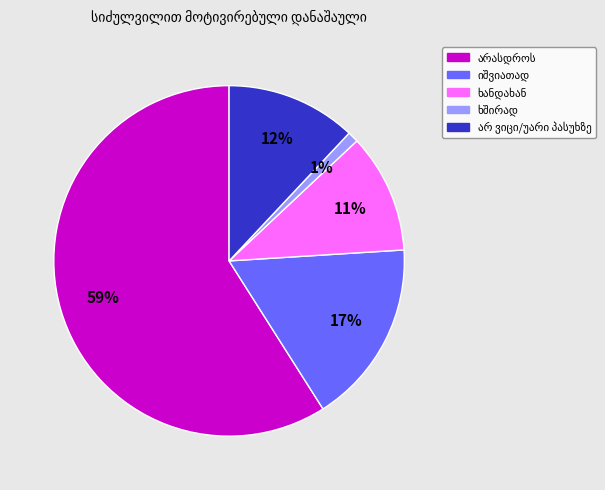

Is there a majority slice in this chart?

Yes